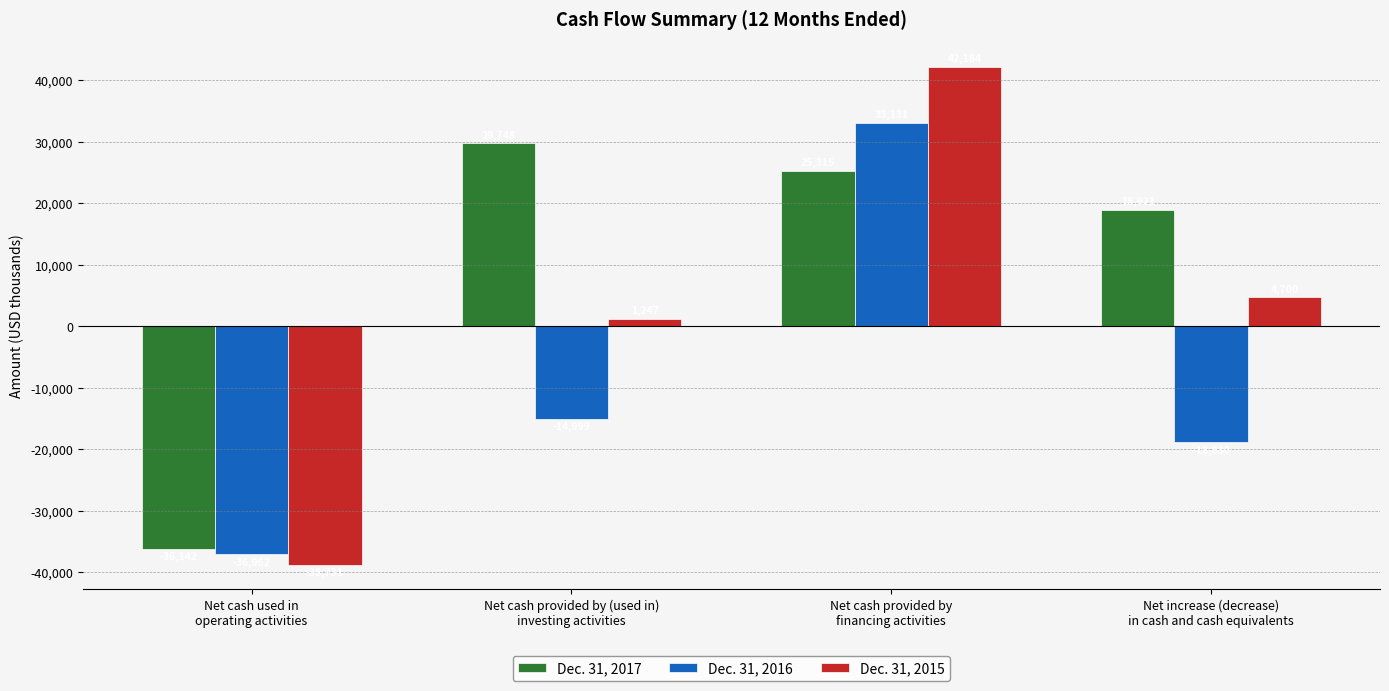

At which label does Dec. 31, 2017 reach its peak?

Net cash provided by (used in)
investing activities